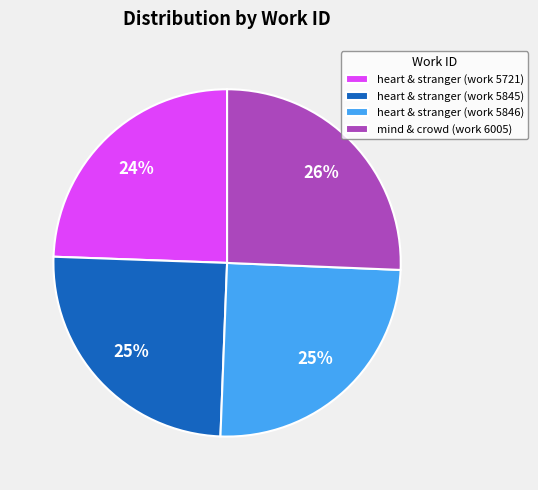

To the nearest percent, what is the average slice percentage?

25%